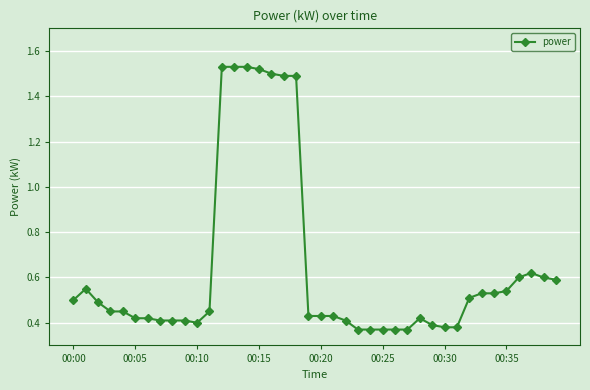

True or false: the data has more than 1 interior local peaks.

True